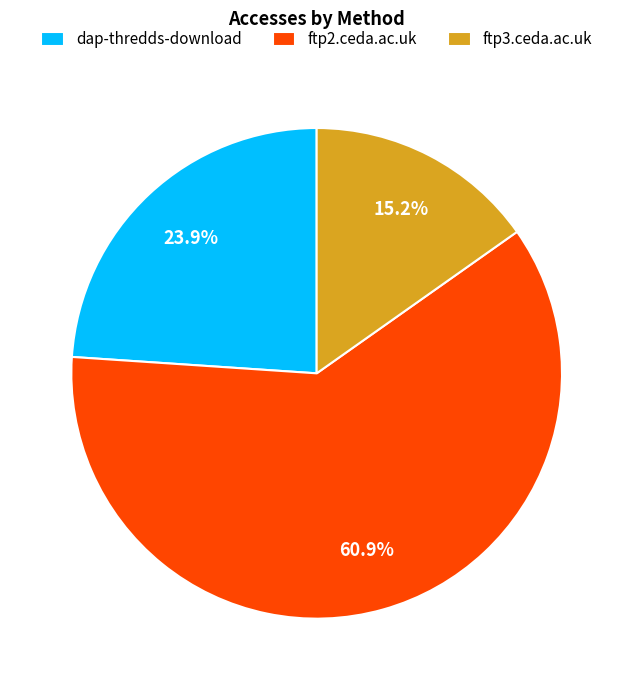

Which category accounts for the majority?

ftp2.ceda.ac.uk